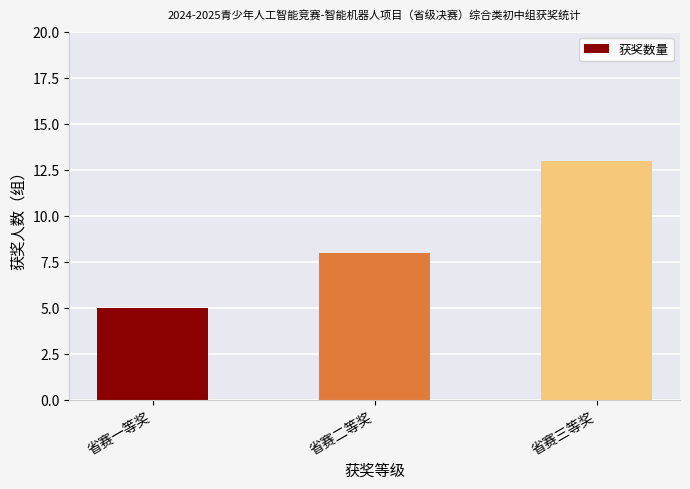

What is the ratio of the value at 省赛三等奖 to the value at 省赛一等奖?

2.6